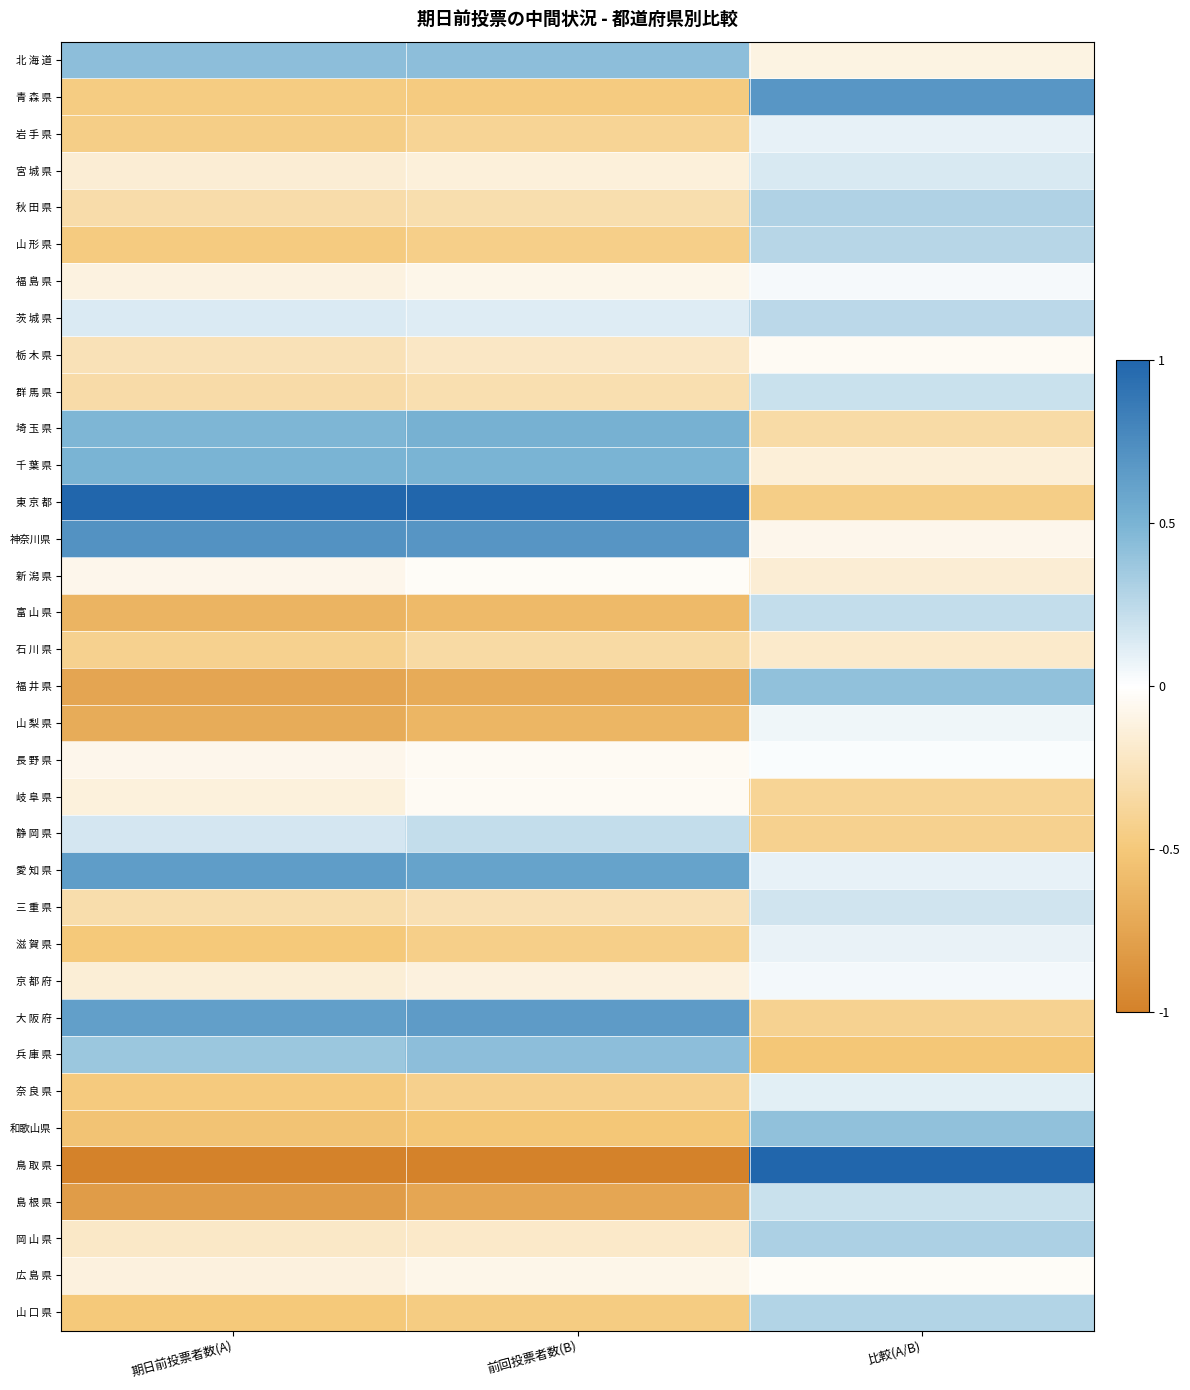

What is the total value across all series at 期日前投票者数(A)?

-4.9